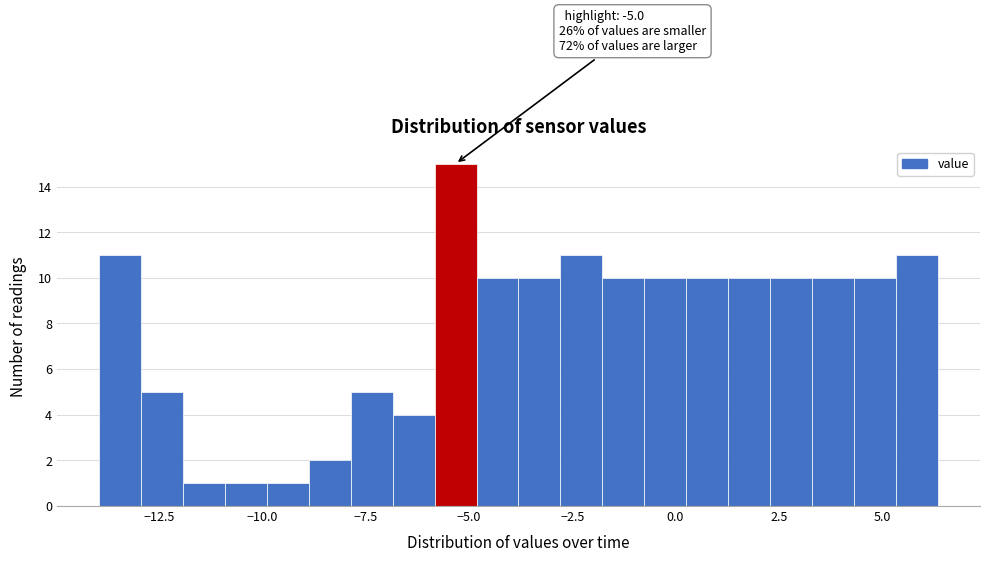

Read against the x-axis, roughly where is the centre of the tallest bar?

-5.5